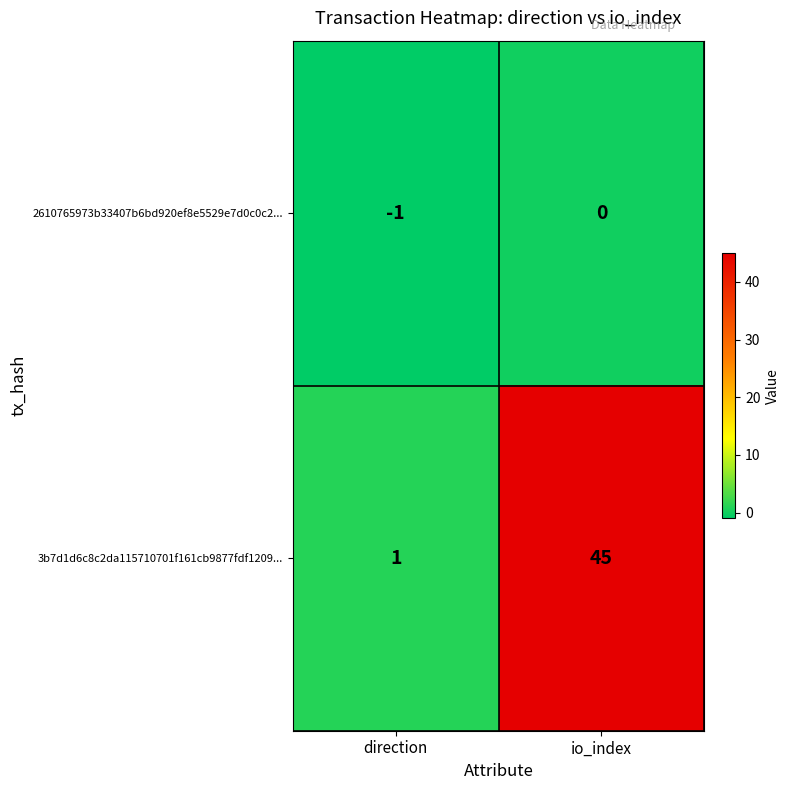

Reading left to right, extract all data points from this chart.

2610765973b33407b6bd920ef8e5529e7d0c0c2...: direction=-1	io_index=0
3b7d1d6c8c2da115710701f161cb9877fdf1209...: direction=1	io_index=45